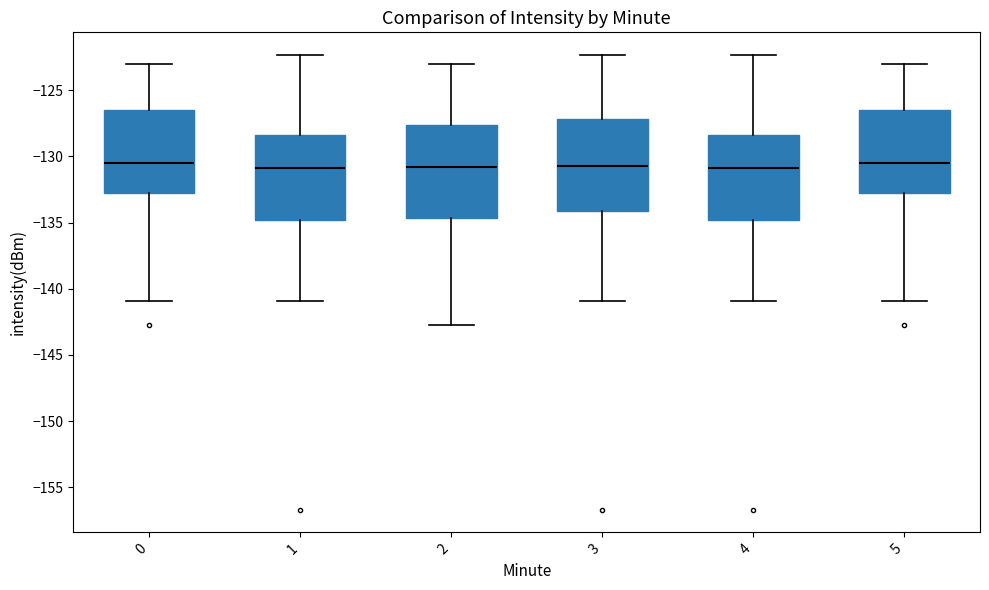

Reading left to right, transcribe this box plot: for each box, give where its median line is, the range the box spans, and where its two whiskers end, as read against the y-axis. The values are not printed on the chart, so give them approximately, as read against the axis.

0: median -130.5, box -133.0 to -126.5, whiskers -141.0 to -123.0
1: median -131.0, box -135.0 to -128.5, whiskers -141.0 to -122.5
2: median -131.0, box -134.5 to -127.5, whiskers -142.5 to -123.0
3: median -130.5, box -134.0 to -127.0, whiskers -141.0 to -122.5
4: median -131.0, box -135.0 to -128.5, whiskers -141.0 to -122.5
5: median -130.5, box -133.0 to -126.5, whiskers -141.0 to -123.0